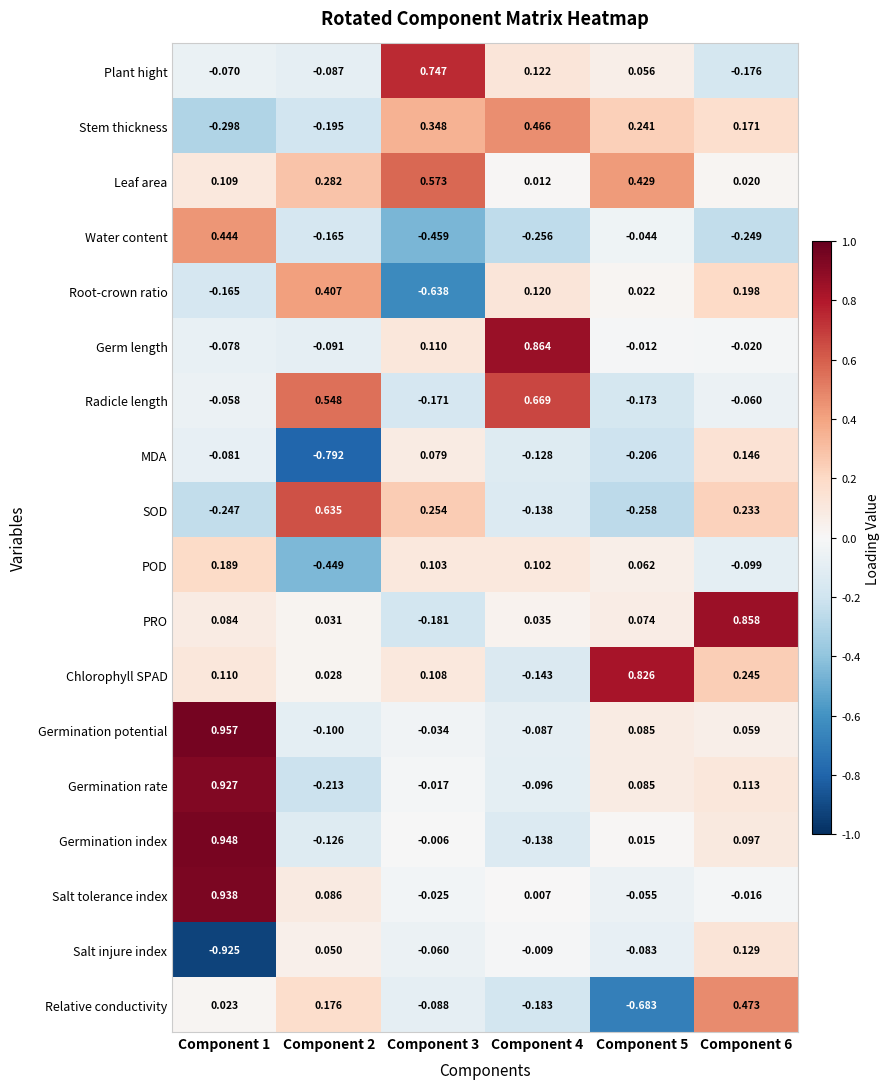

Which series has the largest total across all categories?

Leaf area